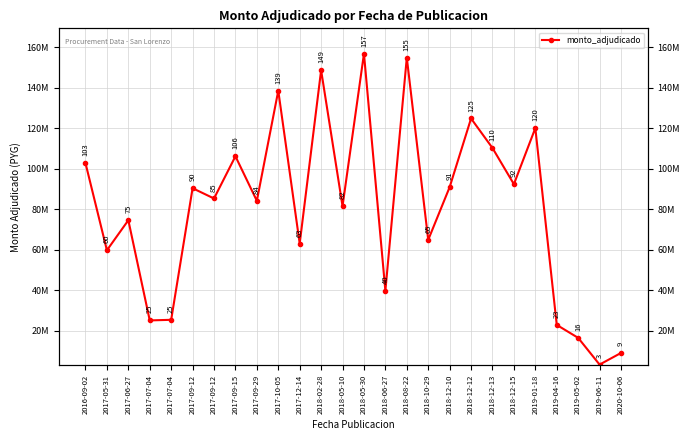

Reading left to right, transcribe all the data shown in this chart.

2016-09-02=102779000	2017-05-31=59680000	2017-06-27=74544000	2017-07-04=24990000	2017-07-04=25288500	2017-09-12=90380000	2017-09-12=85288000	2017-09-15=106167750	2017-09-29=84140000	2017-10-05=138612195	2017-12-14=62980000	2018-02-28=148705500	2018-05-10=81500000	2018-05-30=156895000	2018-06-27=39643850	2018-08-22=154950000	2018-10-29=64830000	2018-12-10=90895000	2018-12-12=124859000	2018-12-13=110250000	2018-12-15=92369500	2019-01-18=120096750	2019-04-16=22771800	2019-05-02=16360000	2019-06-11=3142000	2020-10-06=8896000